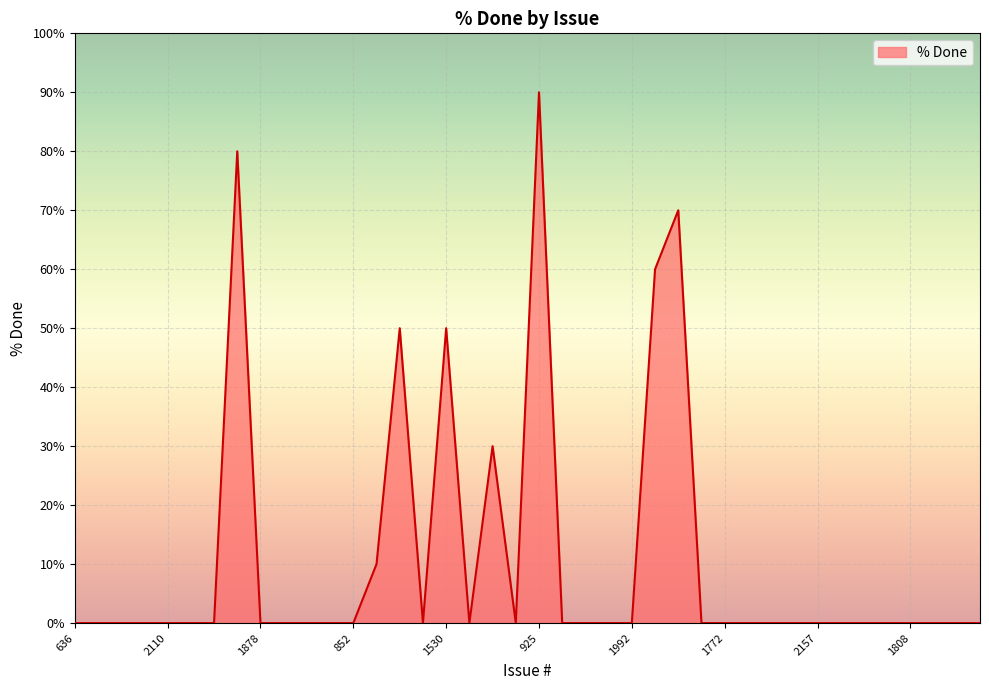

What is the difference between the maximum and minimum values?

90